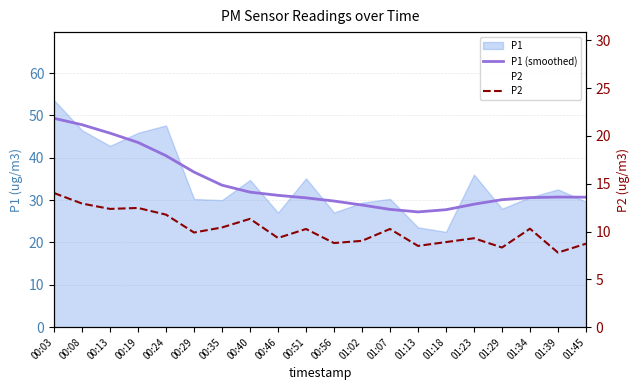

True or false: P2 and P1 (smoothed) intersect in this chart.

False